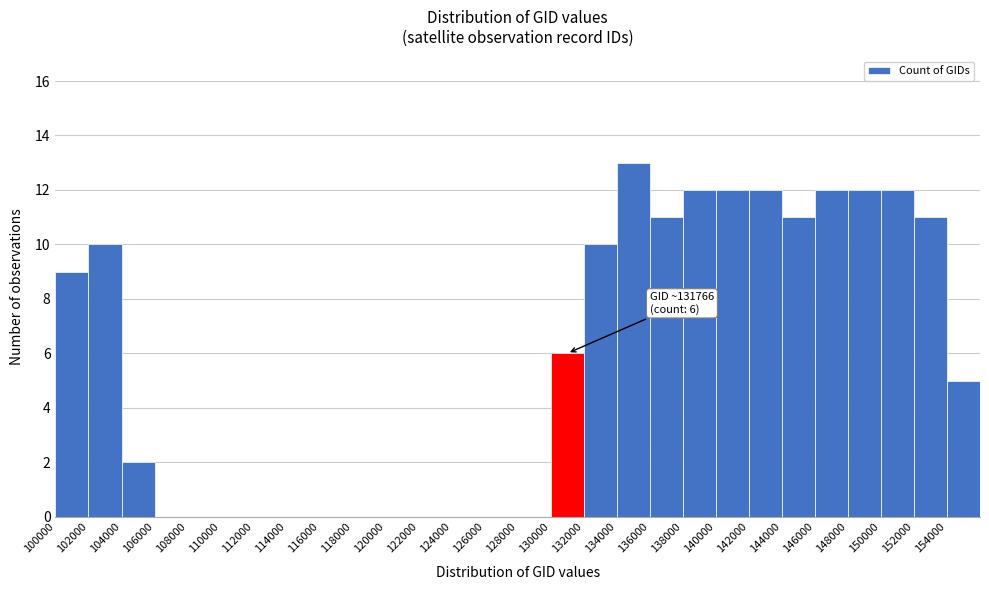

Which range on the x-axis has the tallest bar?

134000 to 136000